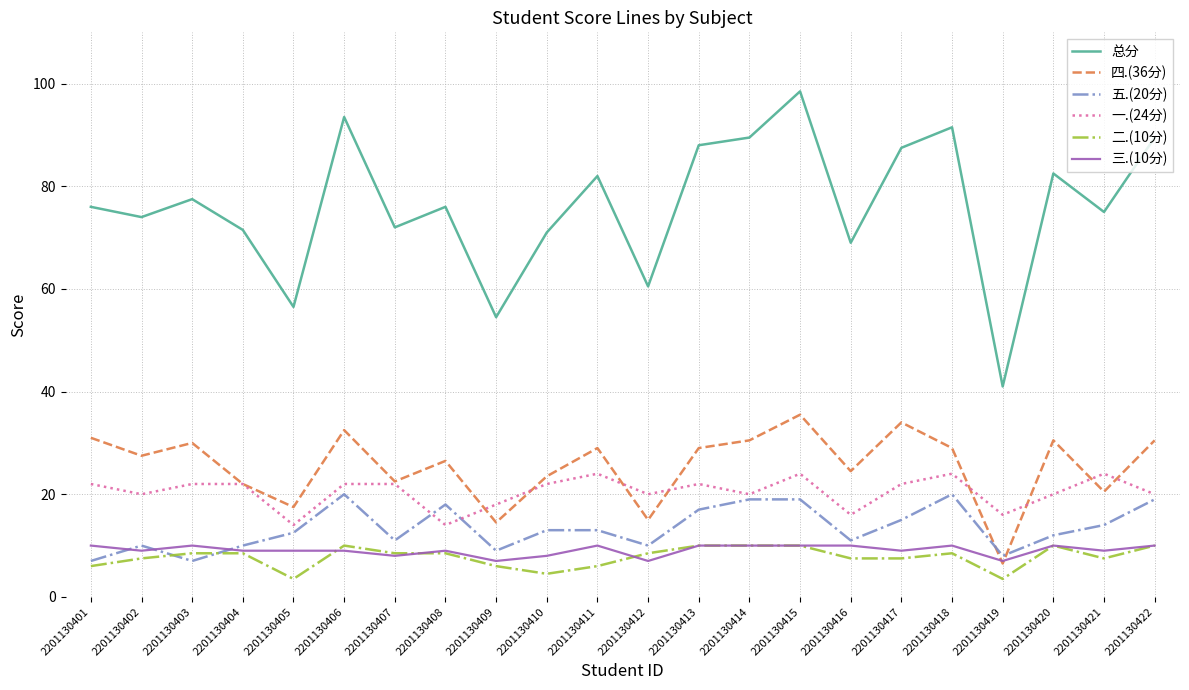

How many lines are shown in the chart?

6